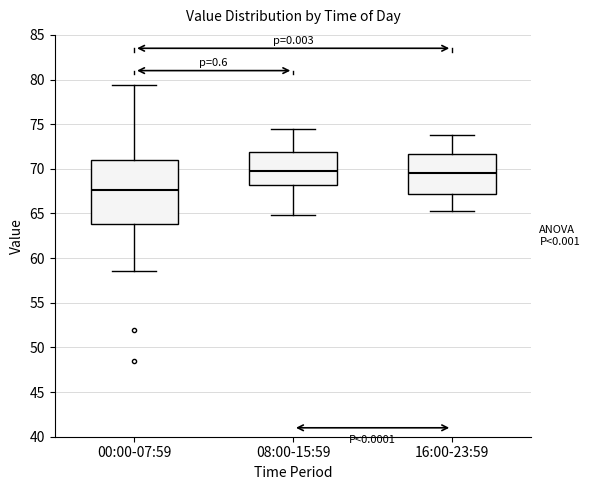

Reading left to right, read every box against the y-axis: the position of its median line, the range the box covers, and the ends of its whiskers. The values are not printed on the chart, so give them approximately, as read against the axis.

00:00-07:59: median 67.5, box 64.0 to 71.0, whiskers 58.5 to 79.5
08:00-15:59: median 70.0, box 68.0 to 72.0, whiskers 65.0 to 74.5
16:00-23:59: median 69.5, box 67.0 to 71.5, whiskers 65.5 to 74.0